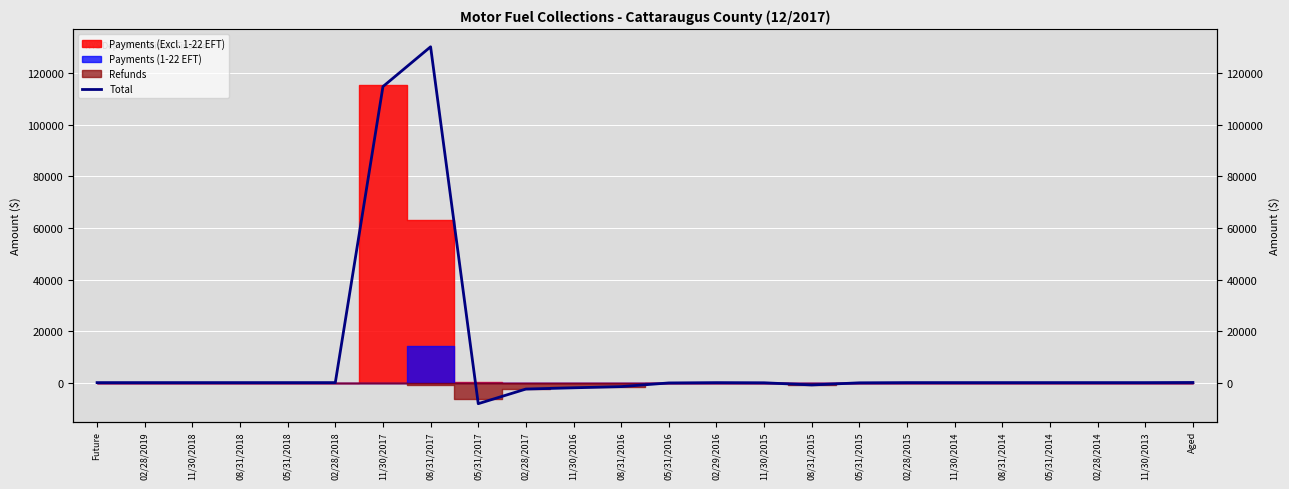

How many negative values are there?

9